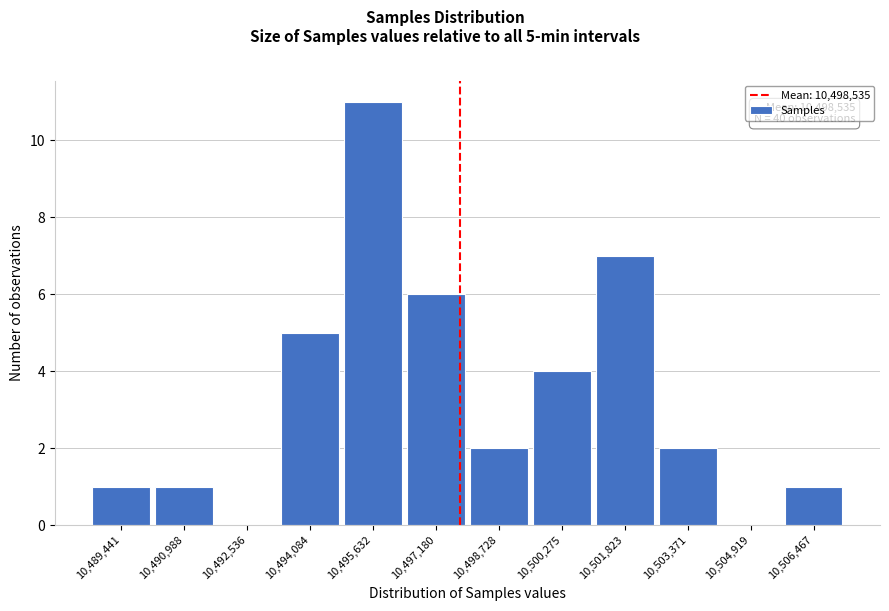

Reading left to right, extract all data points from this chart.

10,489,441=1	10,490,988=1	10,492,536=0	10,494,084=5	10,495,632=11	10,497,180=6	10,498,728=2	10,500,275=4	10,501,823=7	10,503,371=2	10,504,919=0	10,506,467=1